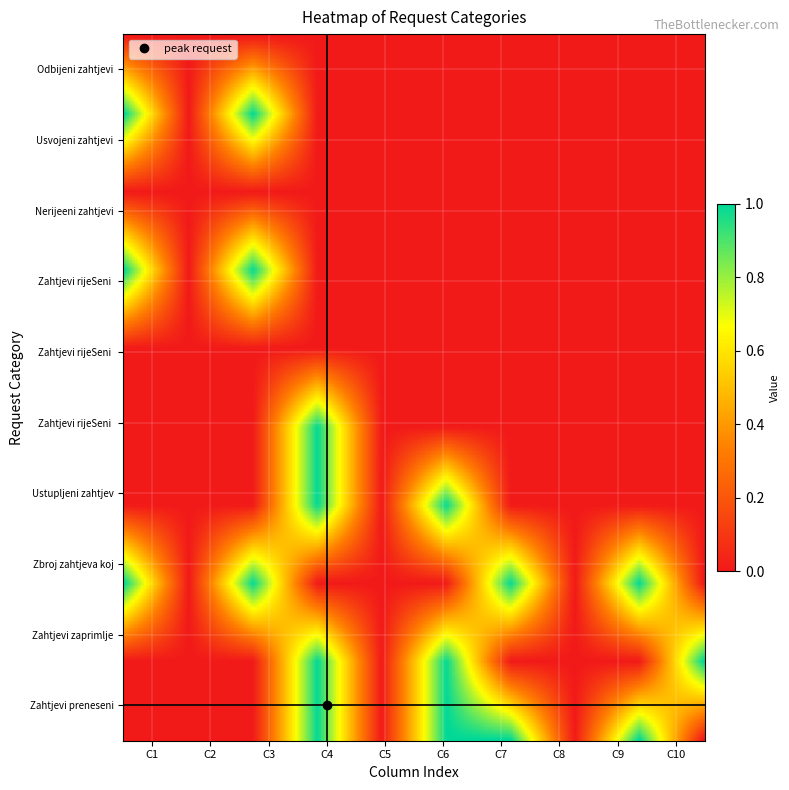

Which series has the largest total across all categories?

Zahtjevi preneseni iz 2021. godine